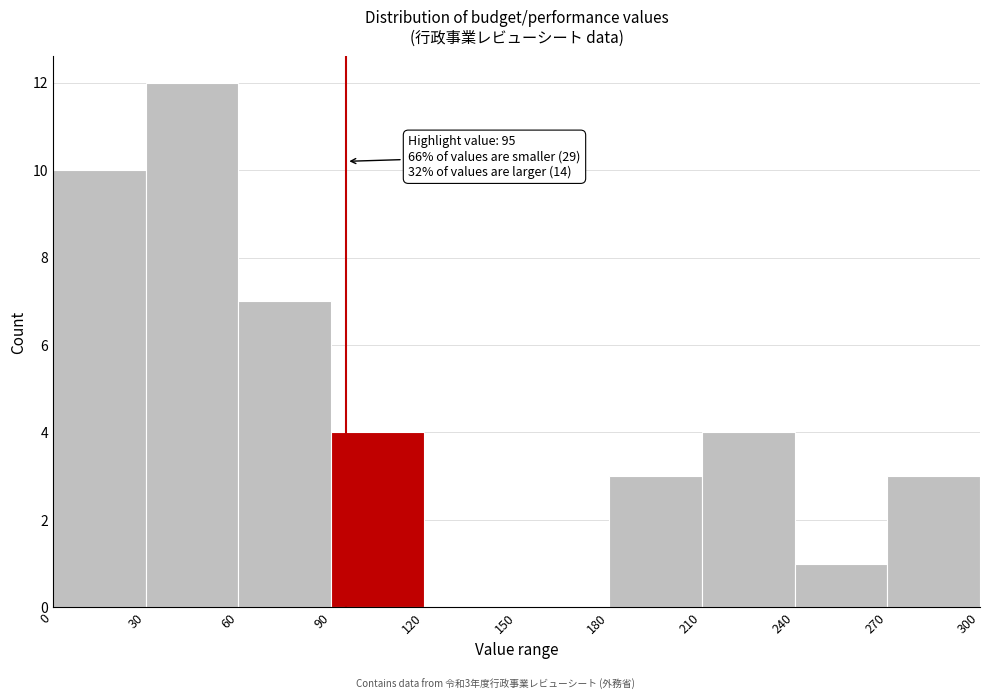

Over which range of the x-axis is the bar tallest?

30 to 60